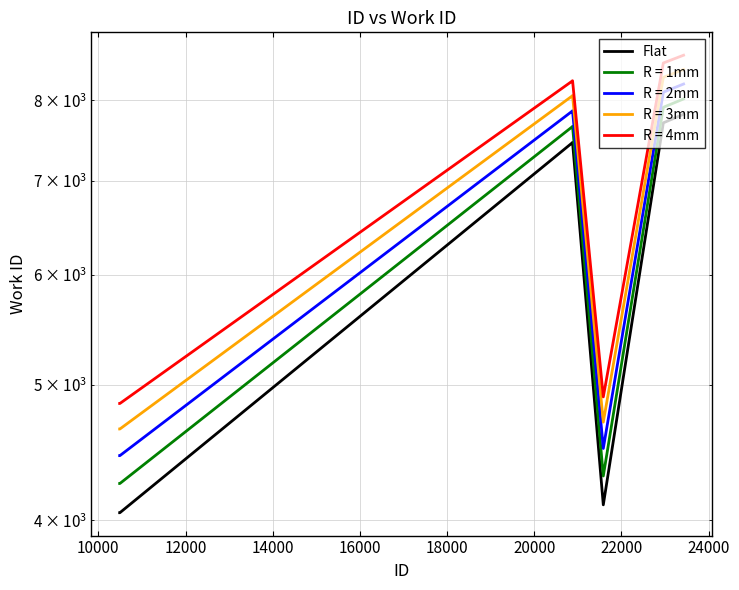

The value at 20000 is 7461. True or false?

True